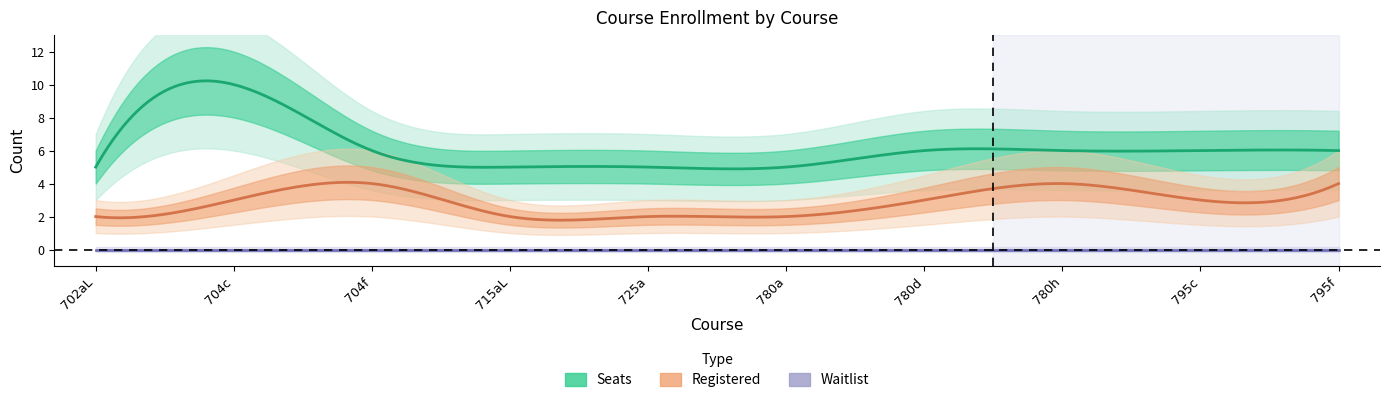

Rank the series by their maximum value, from lowest to highest.

Waitlist, Registered, Seats